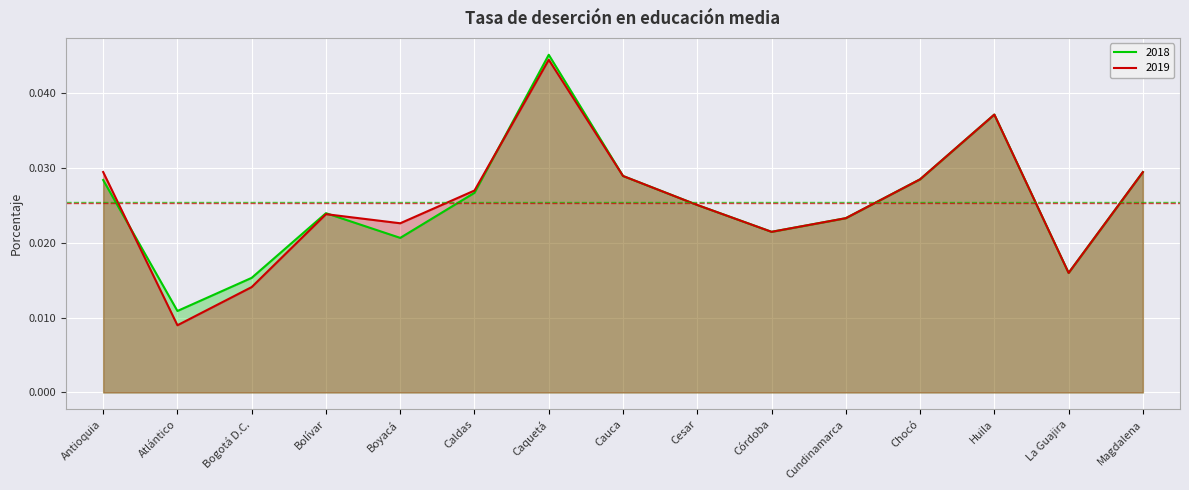

Which category has the lowest value in the 2019 series?

Atlántico